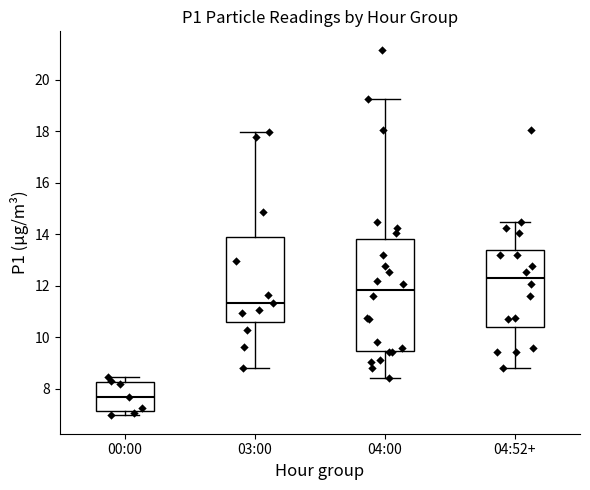

Where is the lower edge of the box for 03:00 on the y-axis? The values are not printed on the chart, so give them approximately, as read against the axis.

10.6